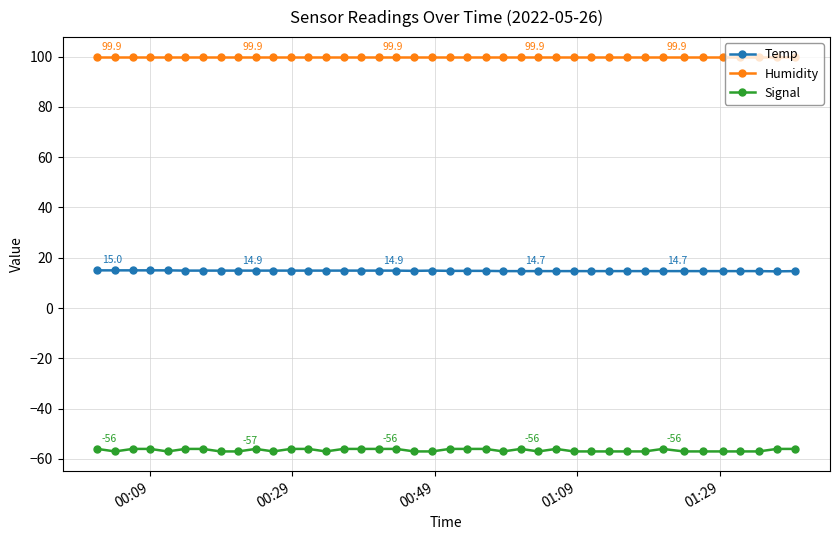

What is the highest value of the Humidity series?

99.9